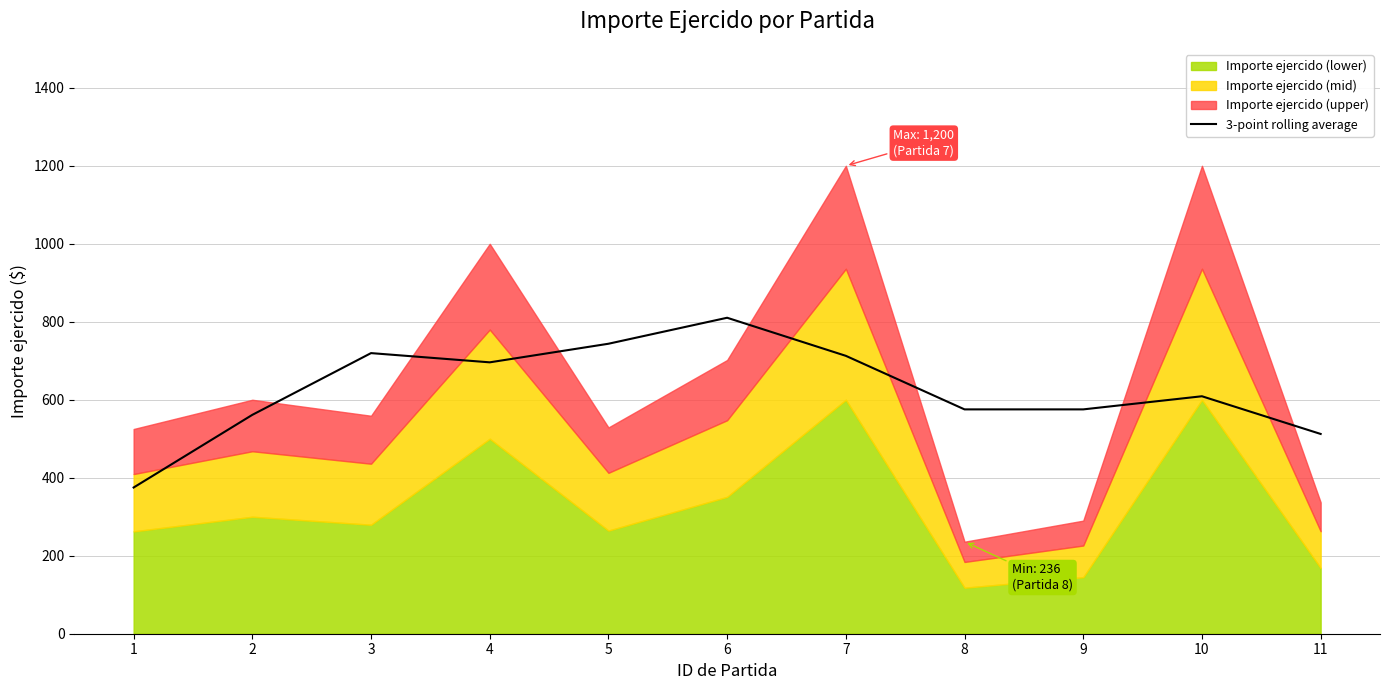

Reading right to left, what are all the values shown in this chart?

11=512.3	10=609.0	9=575.3	8=575.3	7=712.7	6=810.3	5=743.7	4=696.0	3=719.7	2=561.3	1=375.0